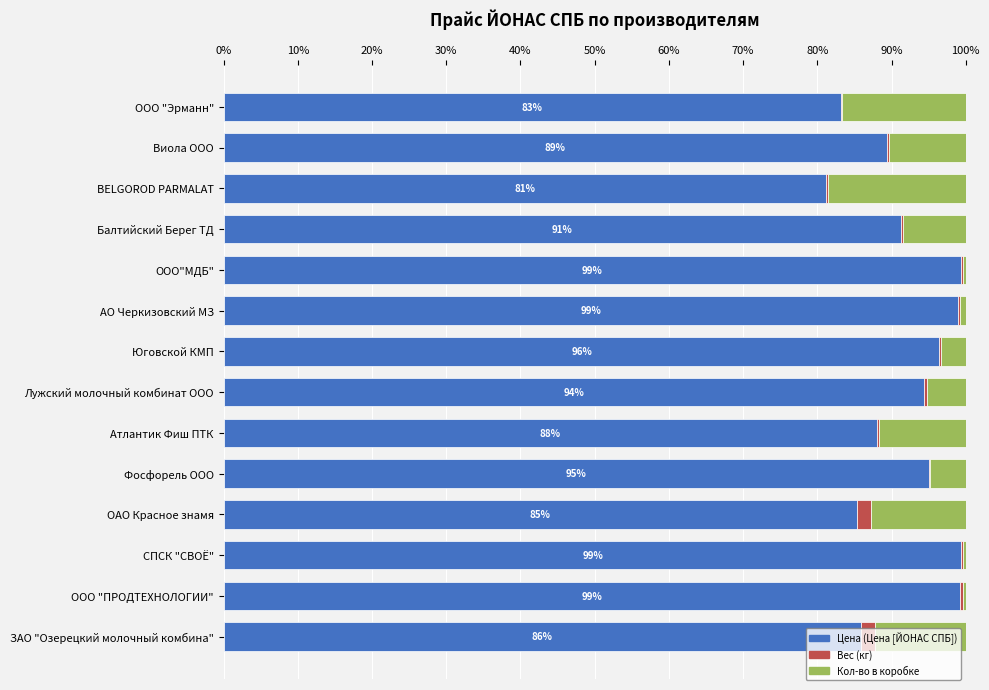

What is the sum of all Цена (Цена [ЙОНАС СПБ]) values?

1287.2